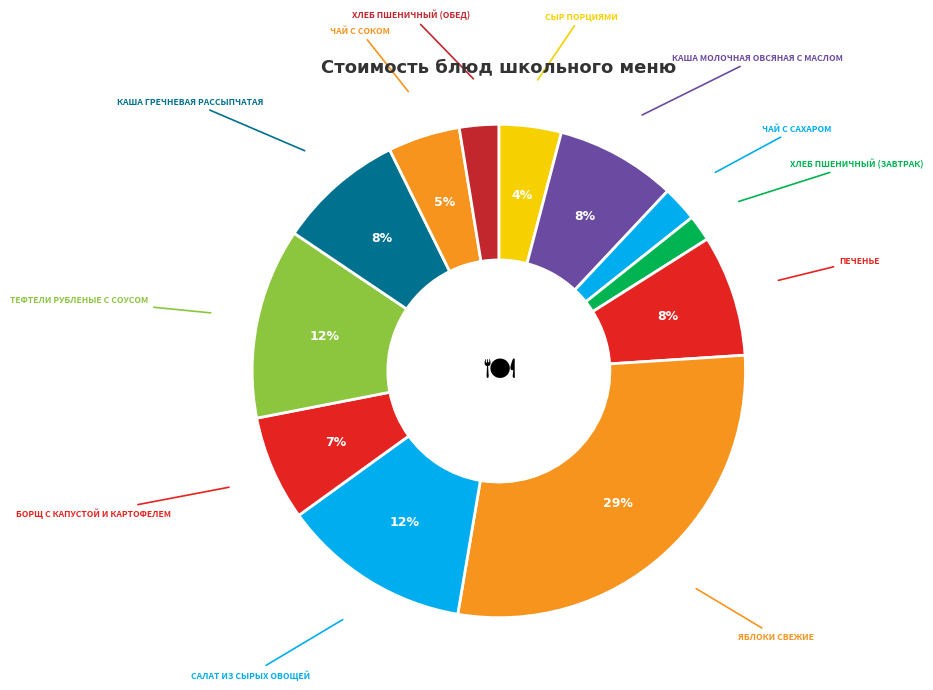

What is the smallest slice in the pie chart?

Хлеб пшеничный (завтрак)